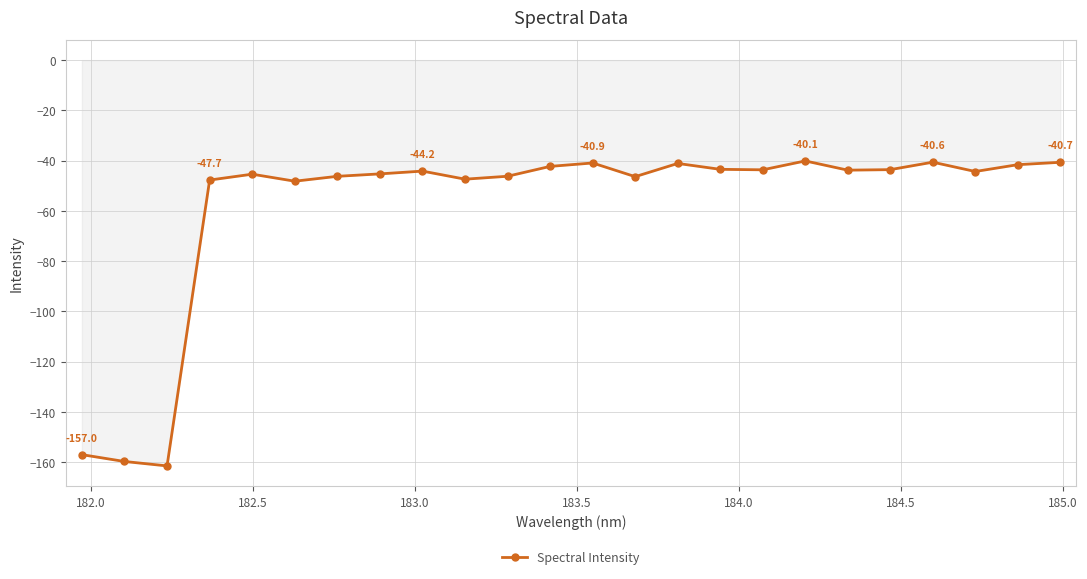

What is the average value?

-58.4